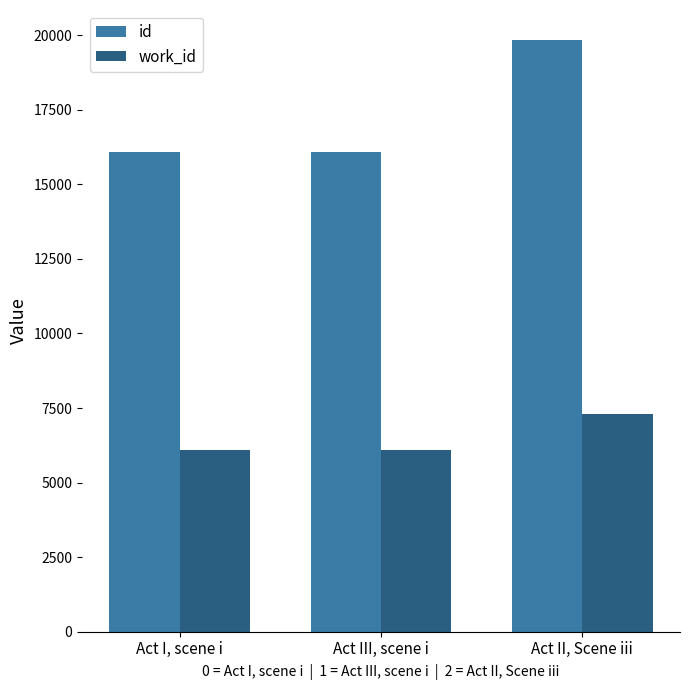

Is it true that id equals 28529 at Act II, Scene iii?

False